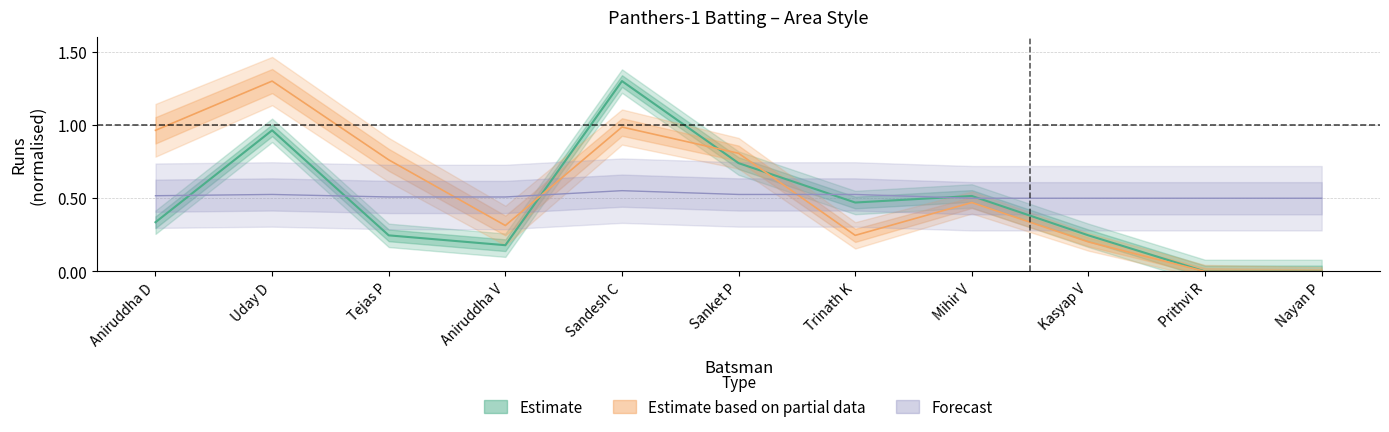

At which category is the sum across all series the highest?

Sandesh C